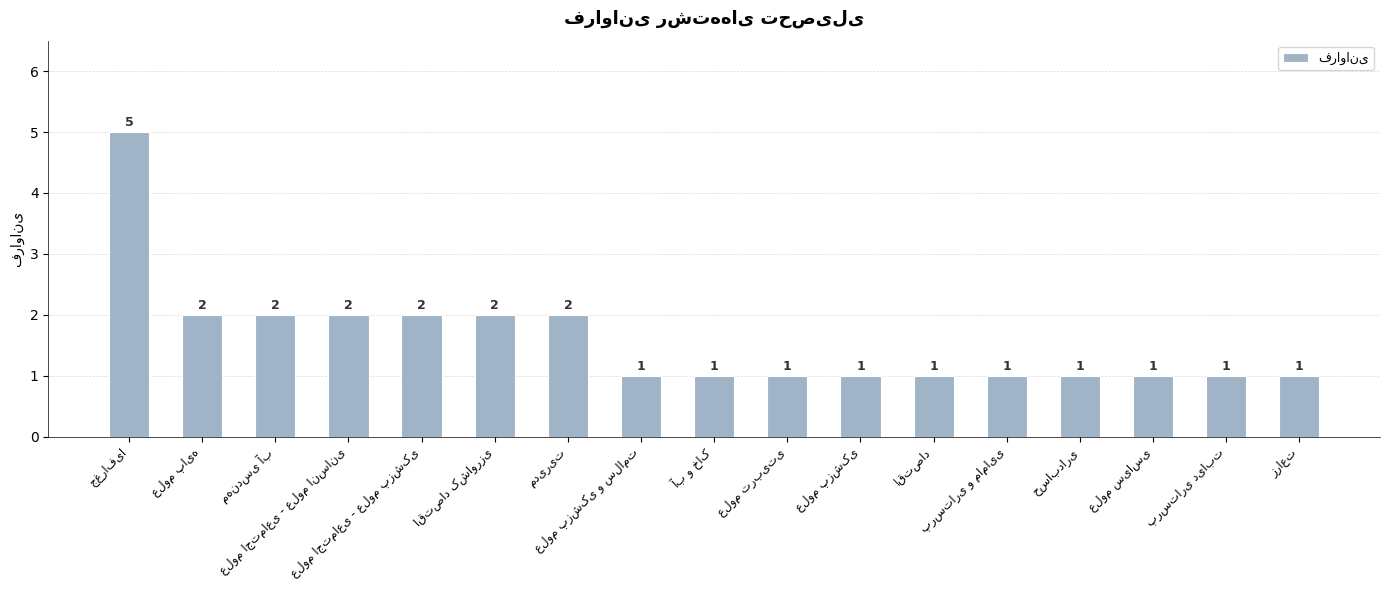

What is the greatest value displayed?

5